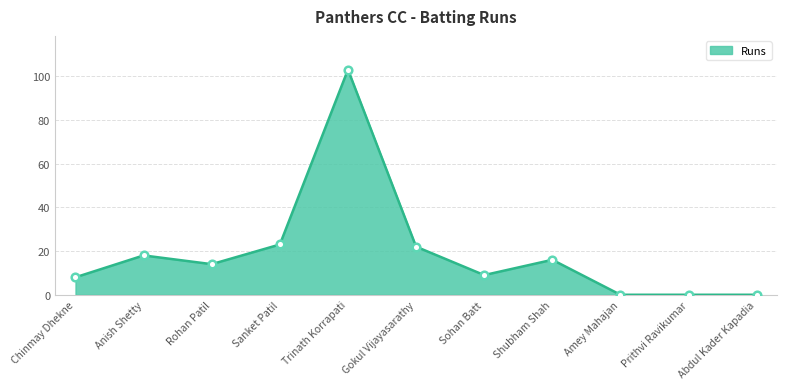

What is the change in value from Sohan Batt to Abdul Kader Kapadia?

-9